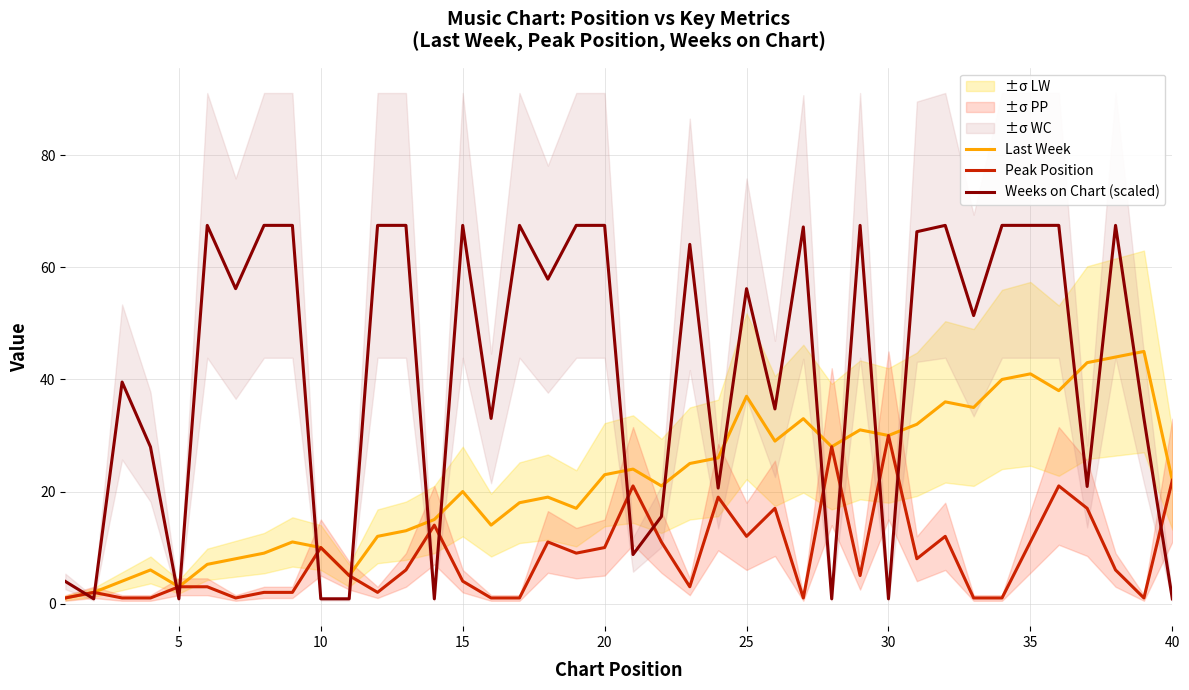

Is it true that Peak Position equals 29.7 at 40?

False